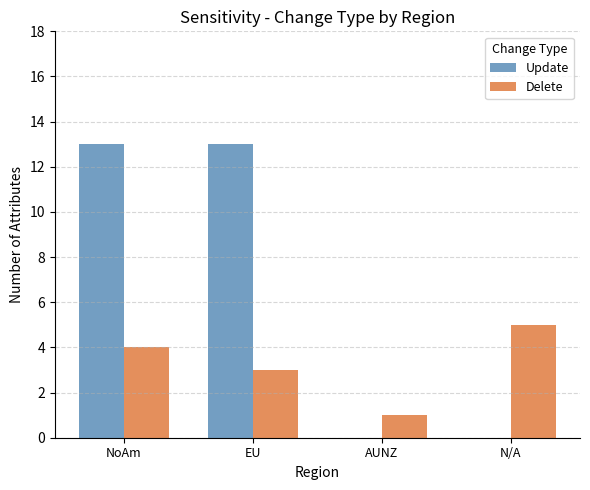

What are all the series names shown in the legend?

Update, Delete